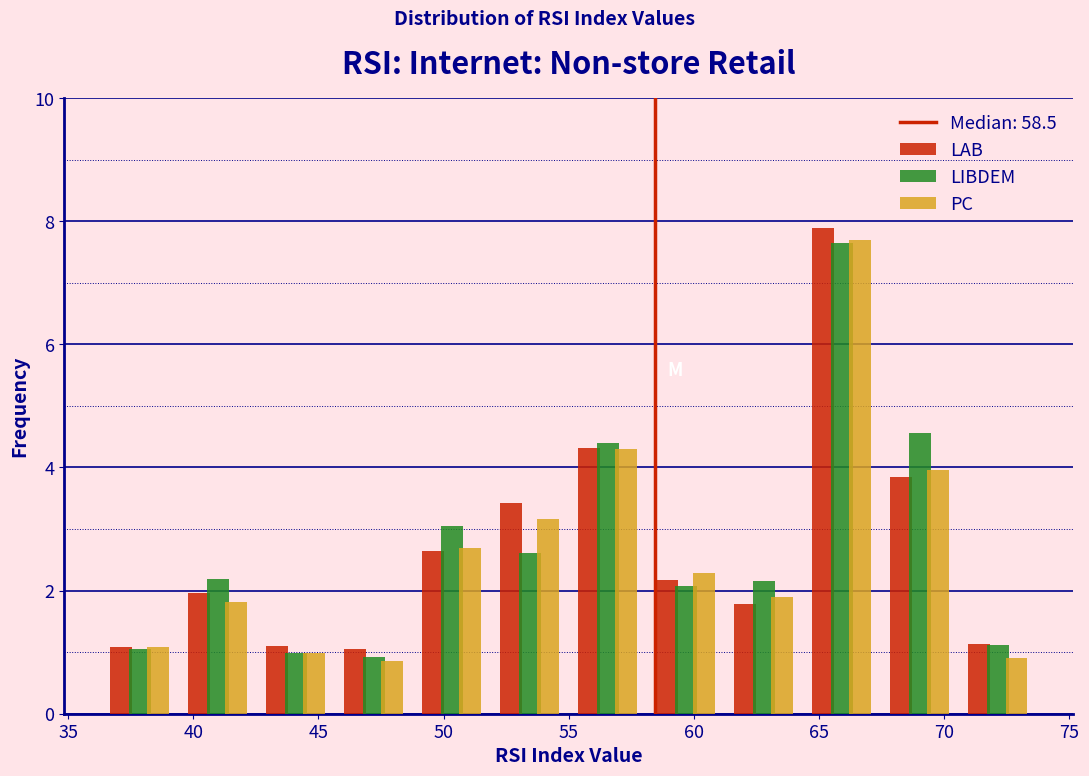

Reading left to right, list every range on the x-axis with the height of the bar of each series over it. Neither the bar edges nor the heights are printed on the chart, so give them approximately, as read against the axes.

36.5 to 39.5: LAB=1.0	LIBDEM=1.0	PC=1.0
39.5 to 42.5: LAB=2.0	LIBDEM=2.2	PC=1.8
42.5 to 45.5: LAB=1.2	LIBDEM=1.0	PC=1.0
45.5 to 49.0: LAB=1.0	LIBDEM=1.0	PC=0.8
49.0 to 52.0: LAB=2.6	LIBDEM=3.0	PC=2.6
52.0 to 55.0: LAB=3.4	LIBDEM=2.6	PC=3.2
55.0 to 58.0: LAB=4.4	LIBDEM=4.4	PC=4.2
58.0 to 61.0: LAB=2.2	LIBDEM=2.0	PC=2.2
61.0 to 64.5: LAB=1.8	LIBDEM=2.2	PC=1.8
64.5 to 67.5: LAB=7.8	LIBDEM=7.6	PC=7.6
67.5 to 70.5: LAB=3.8	LIBDEM=4.6	PC=4.0
70.5 to 73.5: LAB=1.2	LIBDEM=1.2	PC=1.0